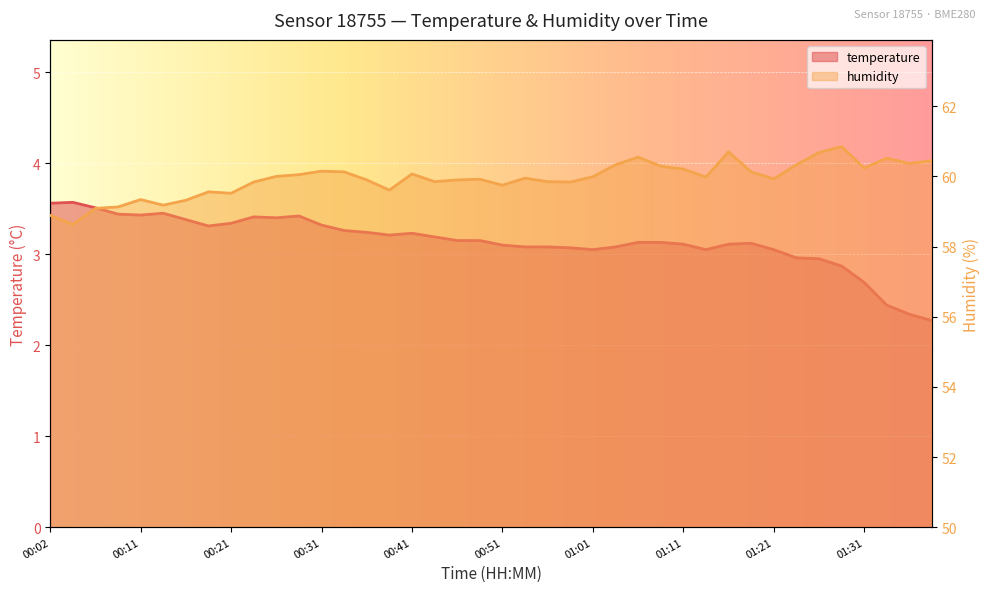

What is the difference between the highest and lowest values at 00:31?

56.8